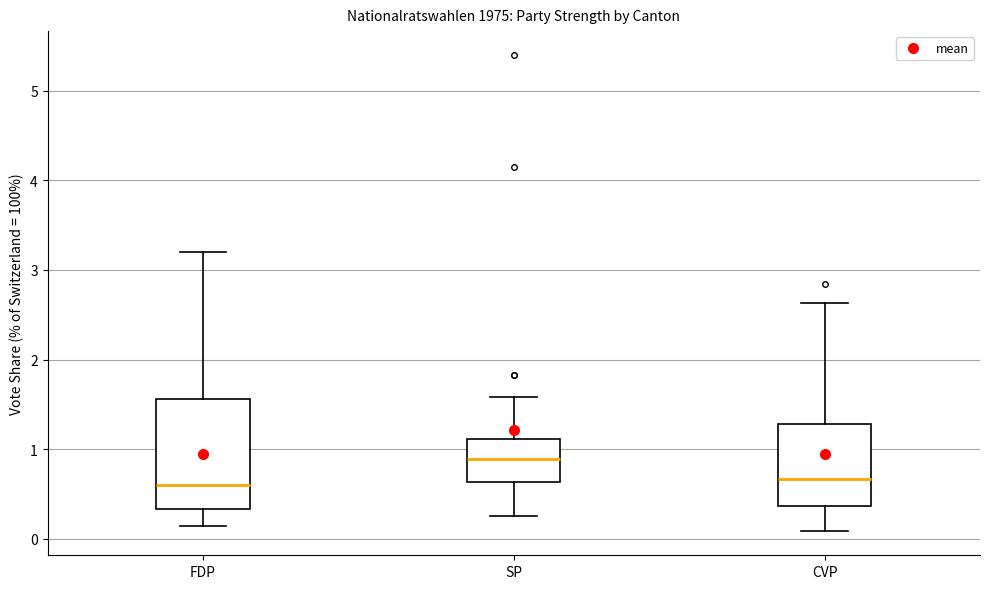

Which box has the highest median line?

SP